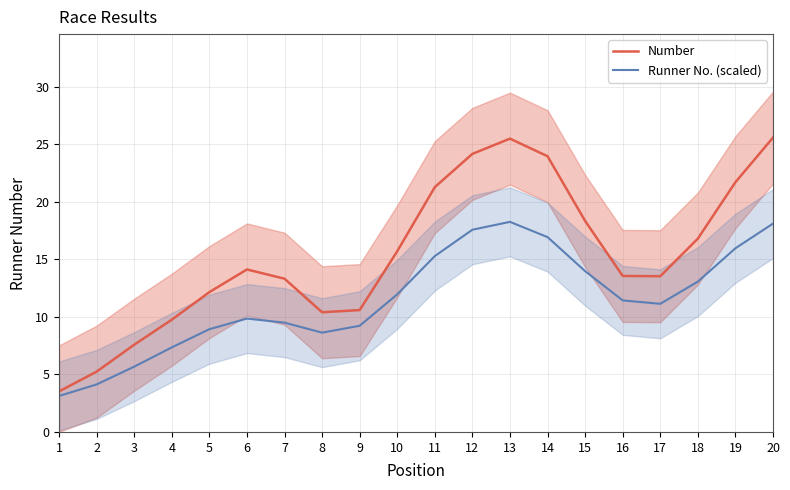

Reading left to right, what are all the values shown in this chart?

Number: 1=3.5	2=5.2	3=7.6	4=9.8	5=12.2	6=14.1	7=13.3	8=10.4	9=10.6	10=15.7	11=21.3	12=24.2	13=25.5	14=24.0	15=18.4	16=13.6	17=13.5	18=16.8	19=21.7	20=25.6
Runner No. (scaled): 1=3.1	2=4.1	3=5.7	4=7.4	5=8.9	6=9.9	7=9.5	8=8.6	9=9.2	10=12.0	11=15.3	12=17.6	13=18.3	14=16.9	15=14.0	16=11.4	17=11.1	18=13.1	19=16.0	20=18.1